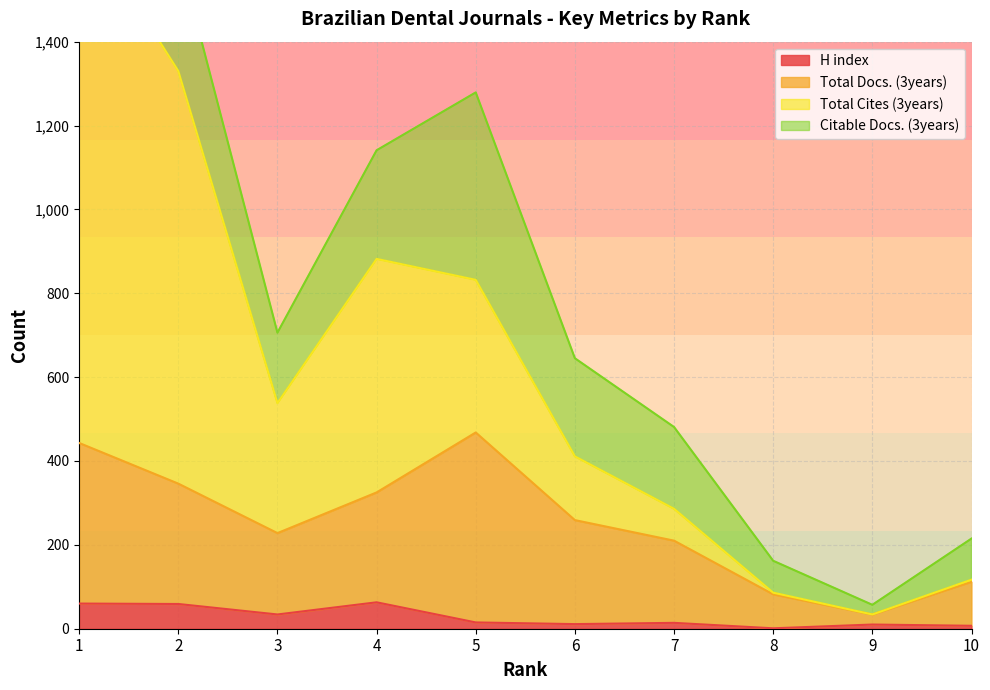

What is the value of the H index point at the 6th from the left?

11